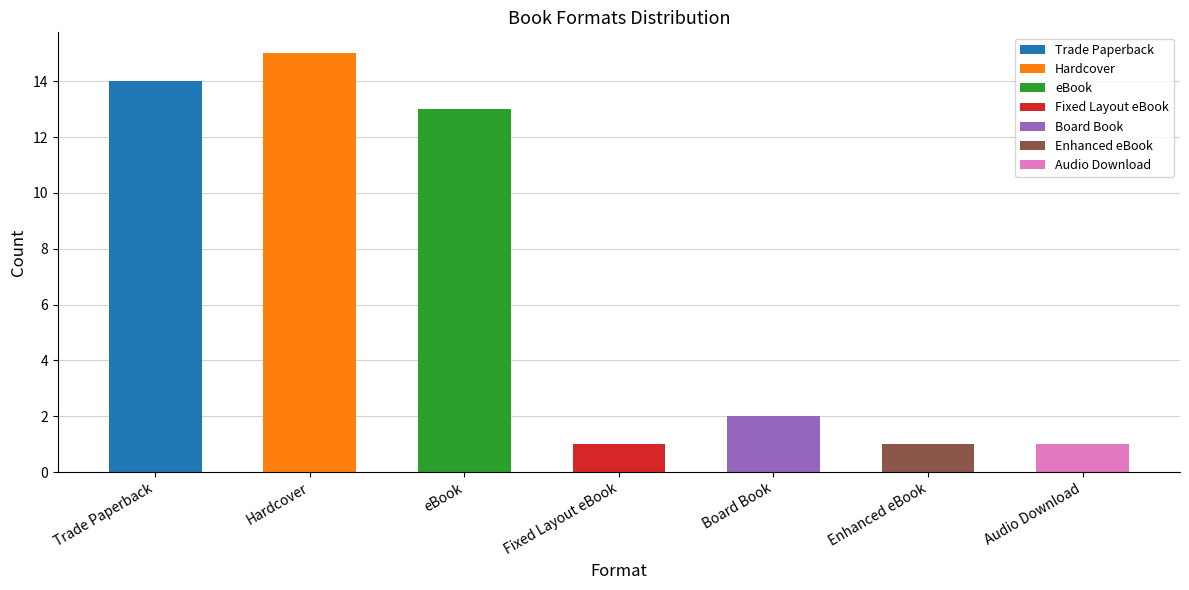

What is the label of the 5th bar from the left?

Board Book